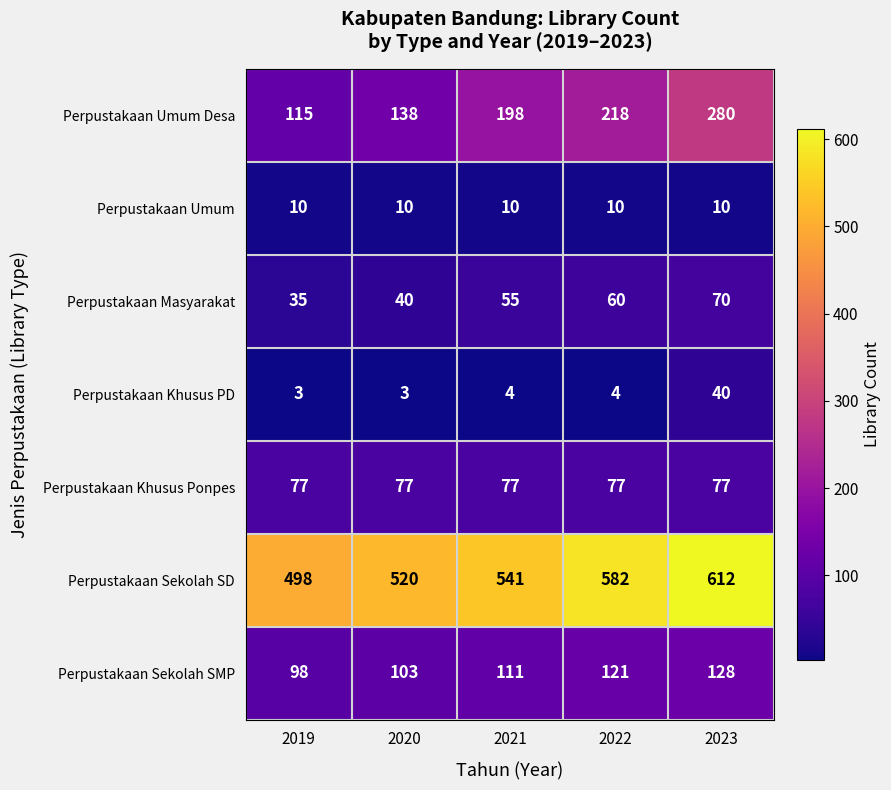

What is the spread (max minus min) of values at 2020?

517